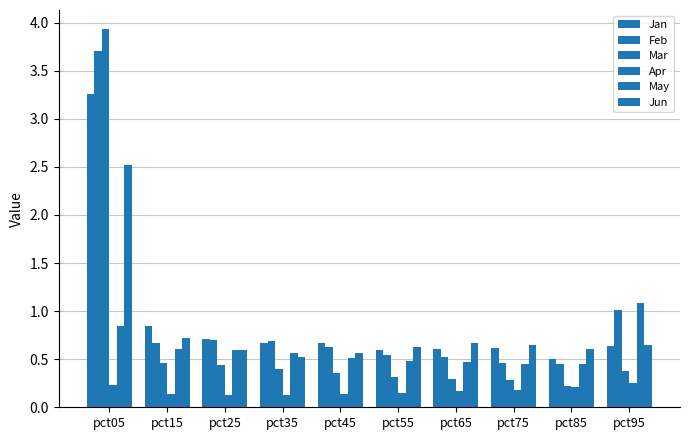

How many bars are there in each group?

6